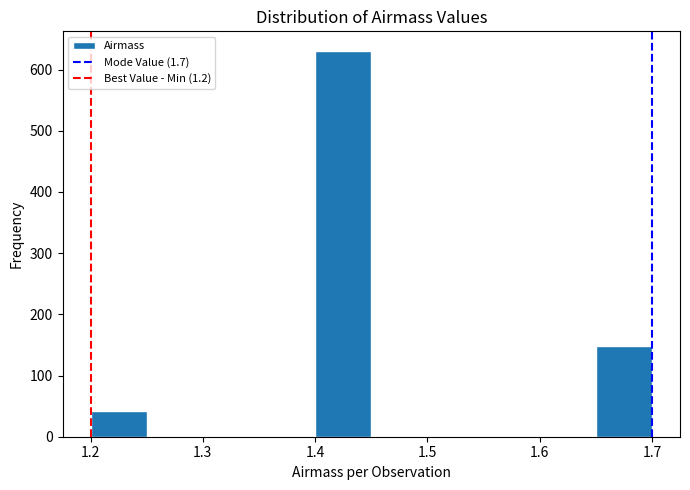

How tall is the bar that spans 1.20 to 1.25 on the x-axis? The values are not printed on the chart, so give them approximately, as read against the axis.

40